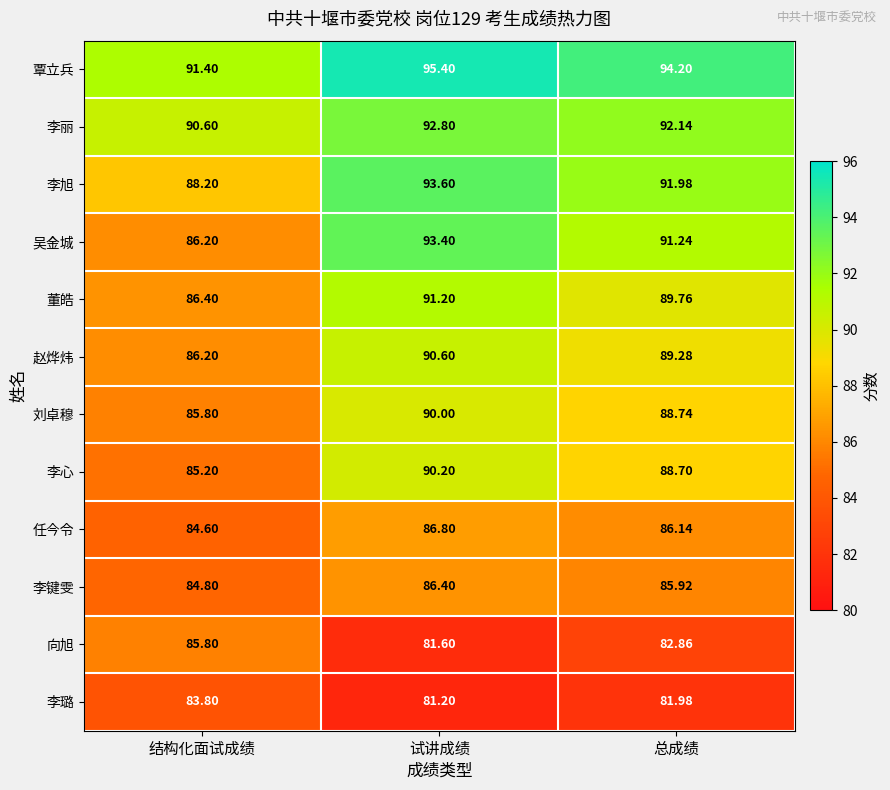

Where does the 覃立兵 series first go above 94?

试讲成绩